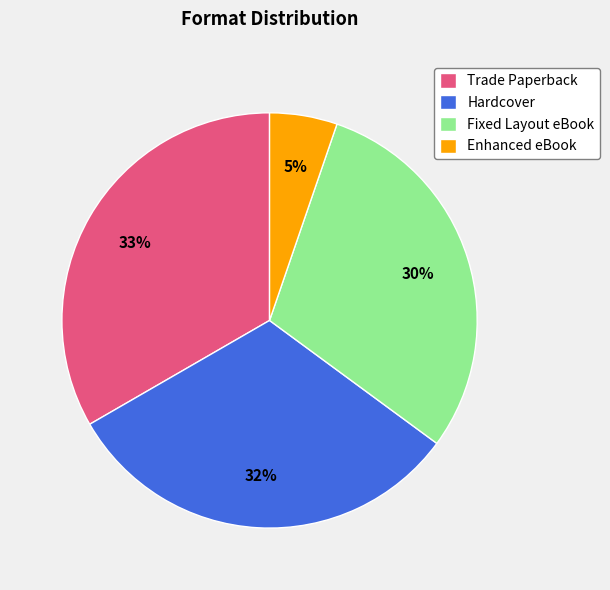

Is it true that Hardcover is 23% of the pie?

False